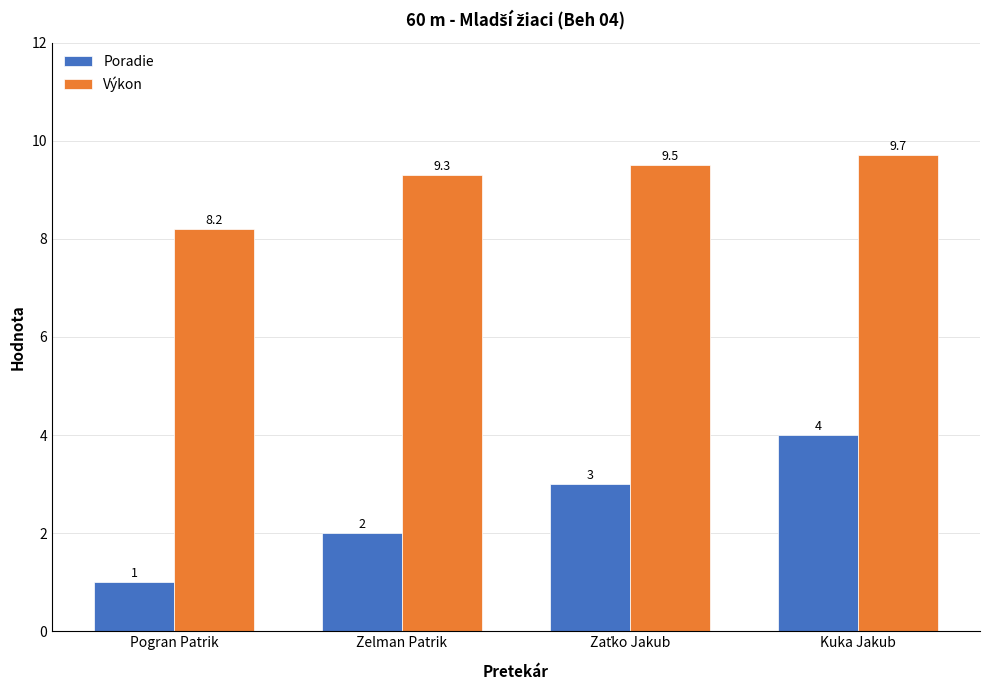

Reading right to left, extract all data points from this chart.

Poradie: 4.0	3.0	2.0	1.0
Výkon: 9.7	9.5	9.3	8.2